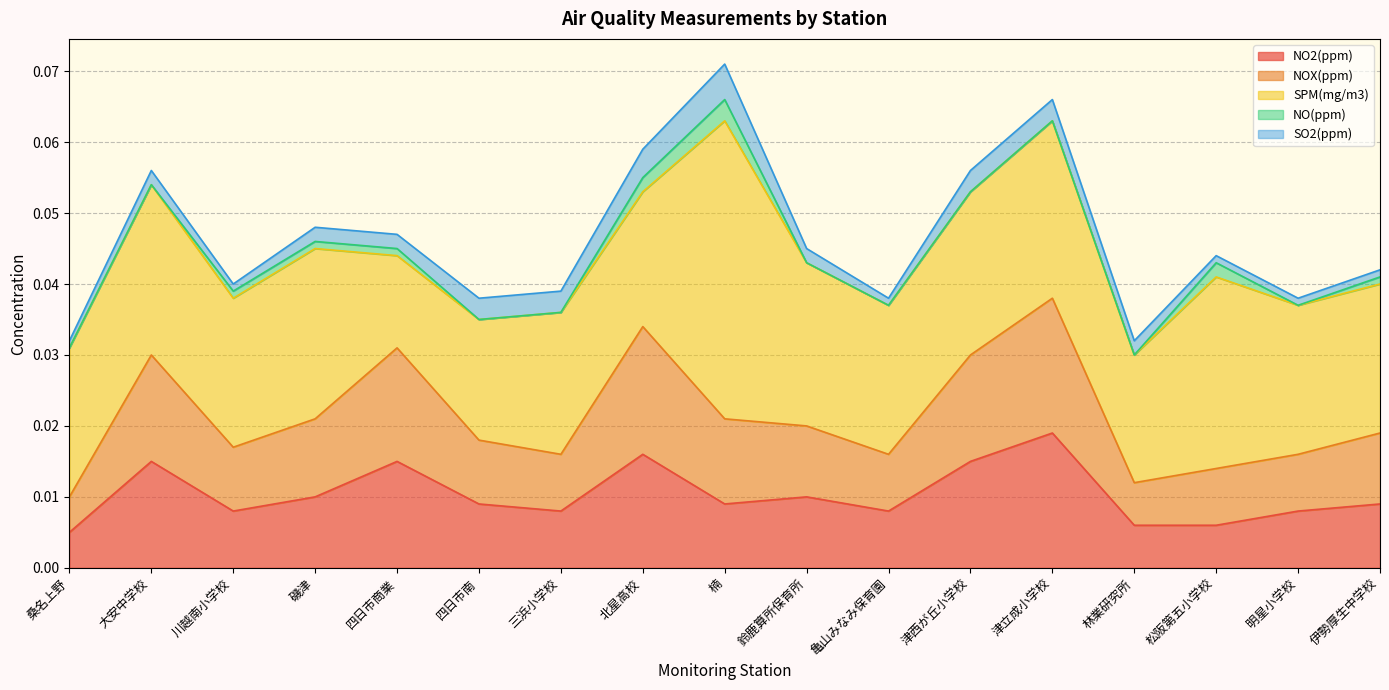

What is the label of the 17th point from the left?

伊勢厚生中学校